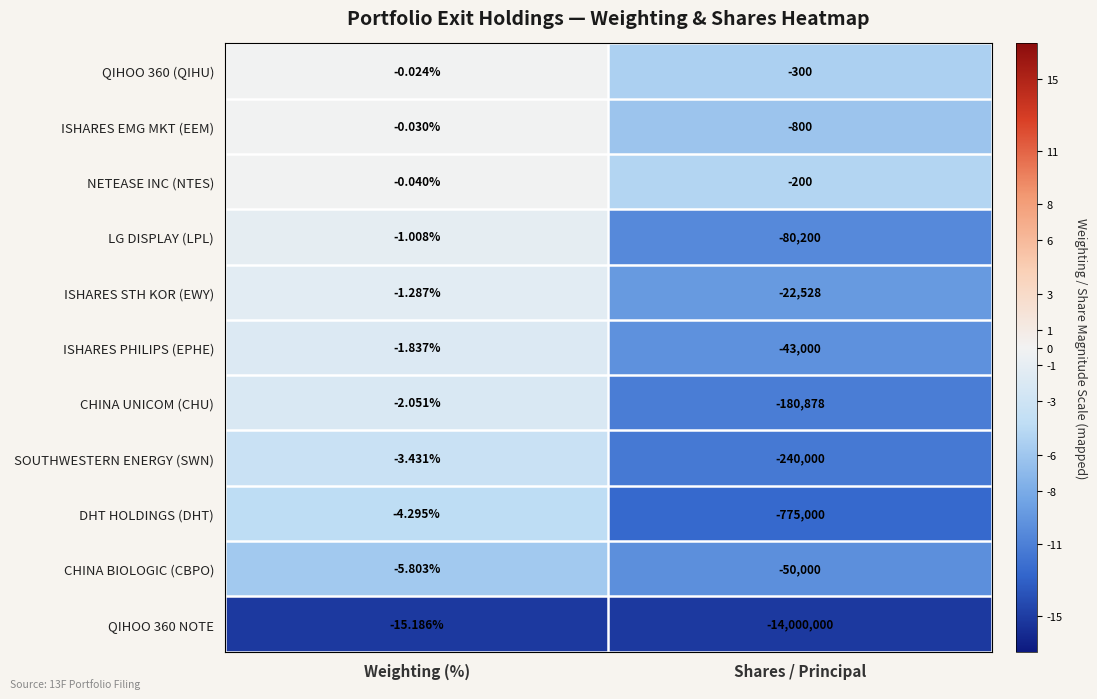

Which series has the largest total across all categories?

NETEASE INC (NTES)